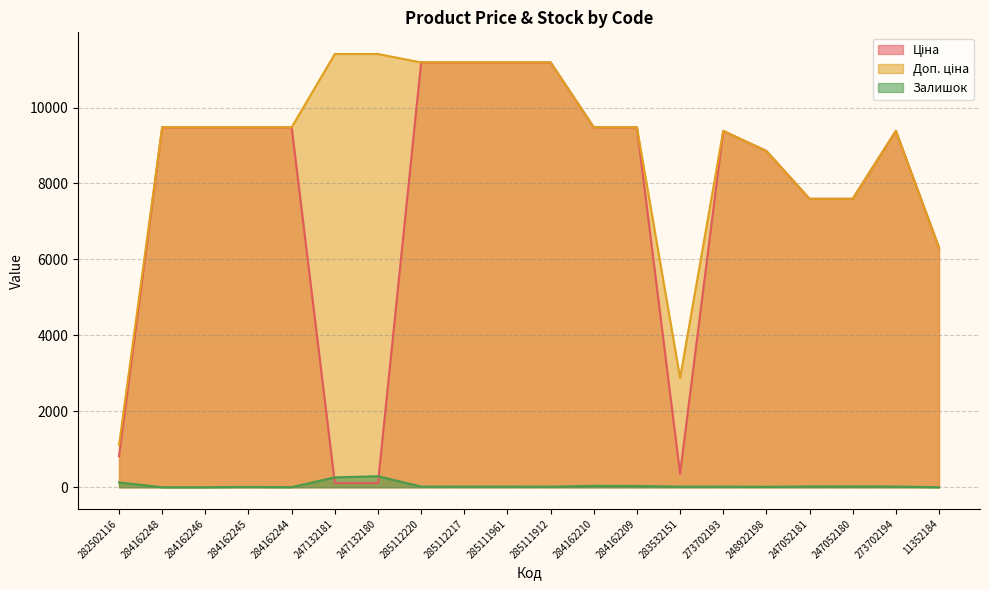

What is the sum of the Ціна values at 247052180 and 284162248?

17076.6